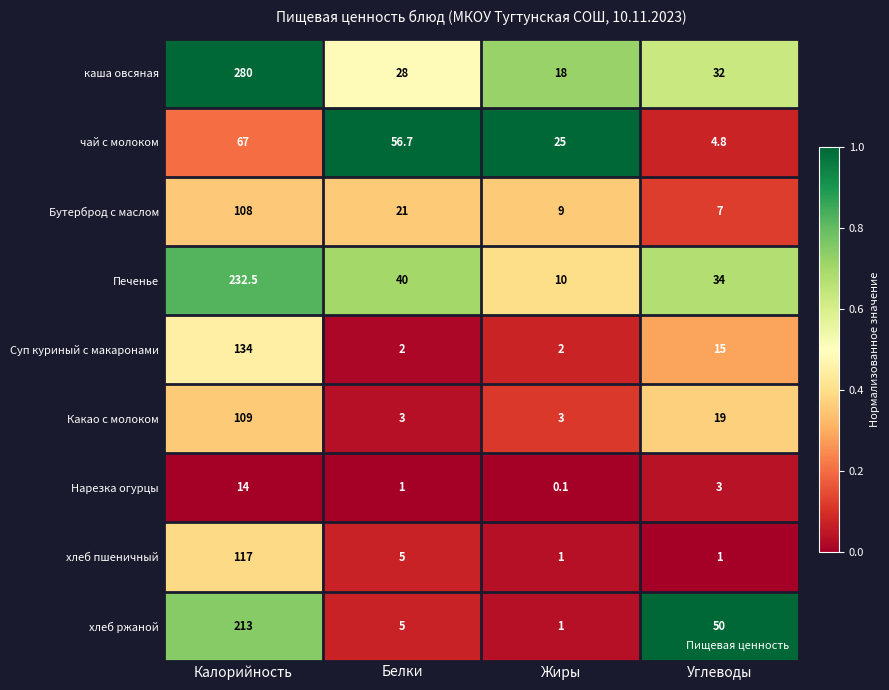

The хлеб пшеничный series shows 1.9 at Белки. True or false?

False